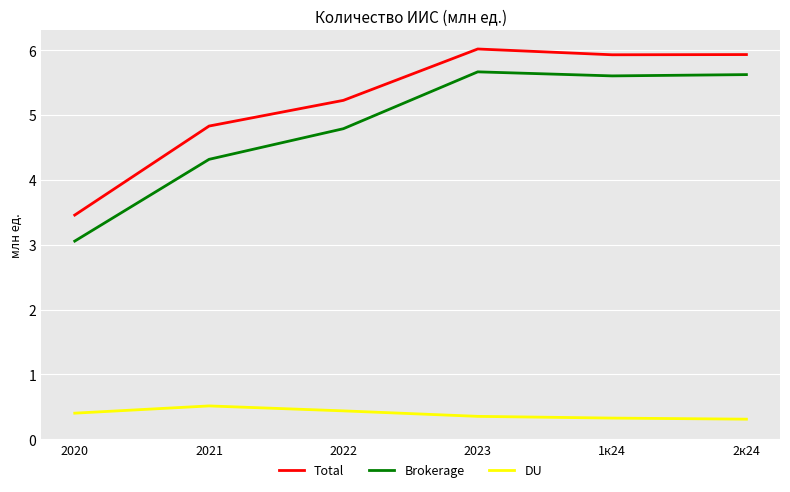

What is the highest value of the Total series?

6.0